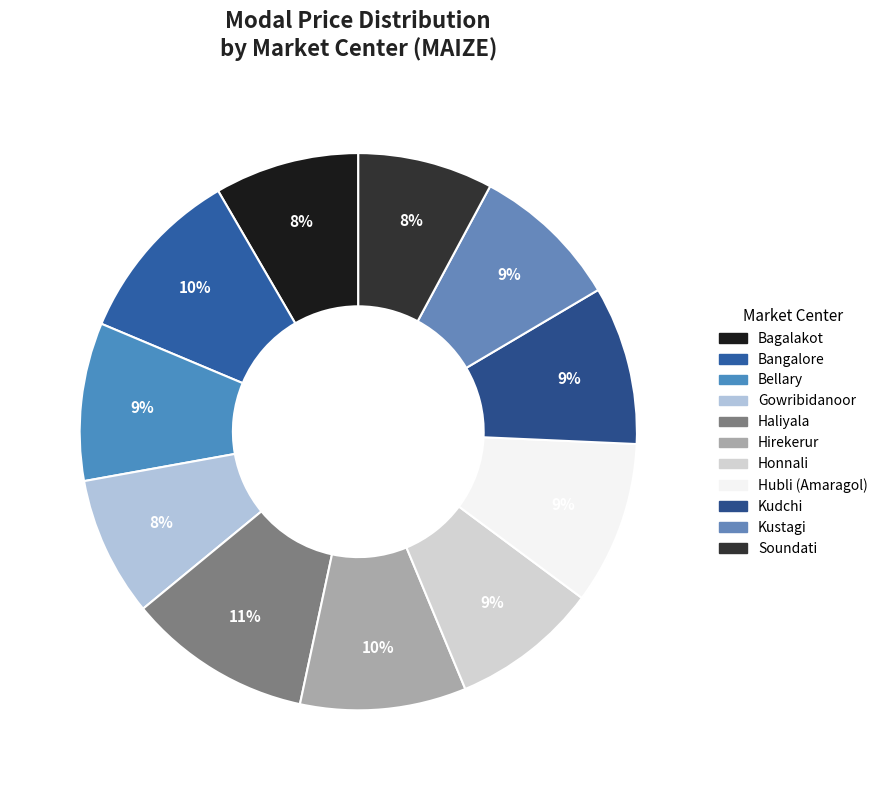

How many segments does this pie chart have?

11